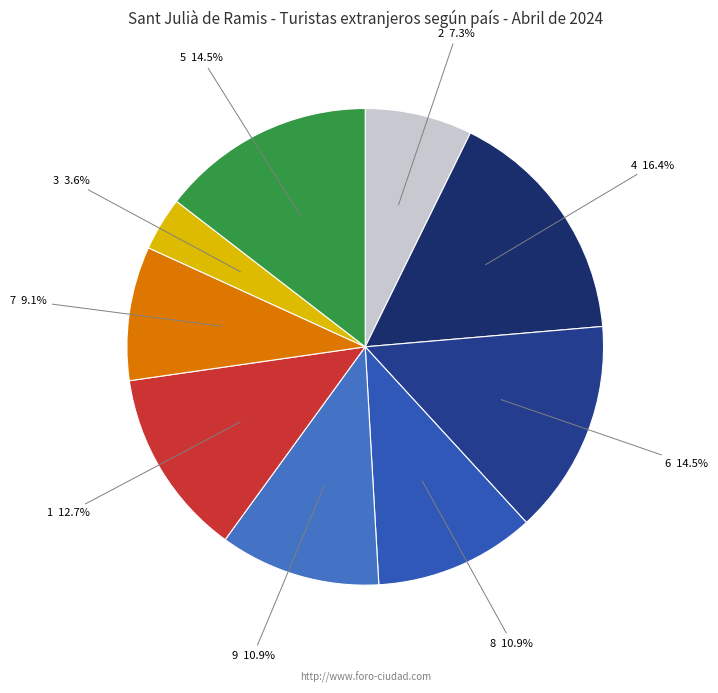

Is there any slice that represents more than half of the pie?

No